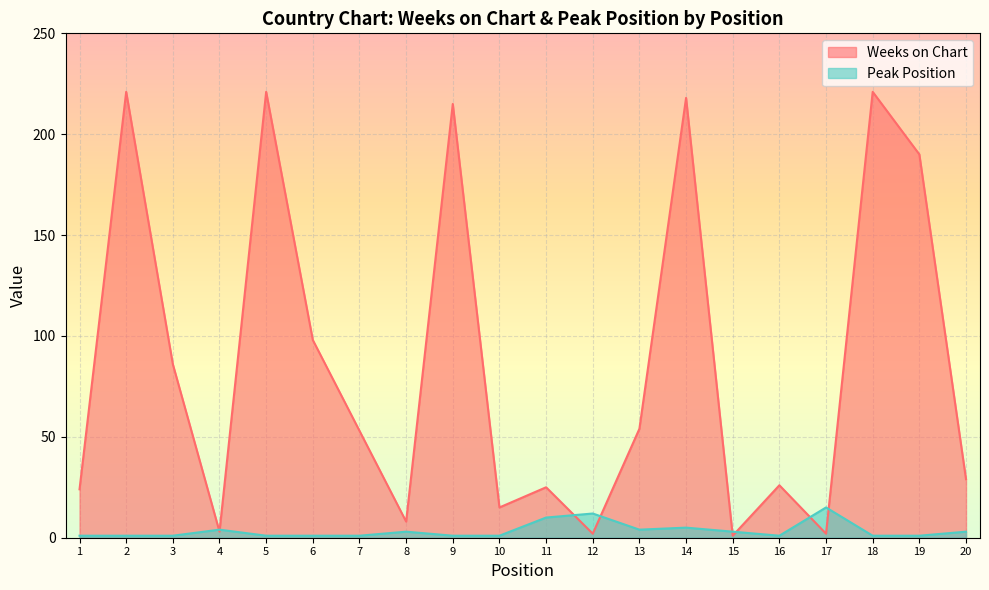

What is the value of the Weeks on Chart point at the 1st from the left?

24